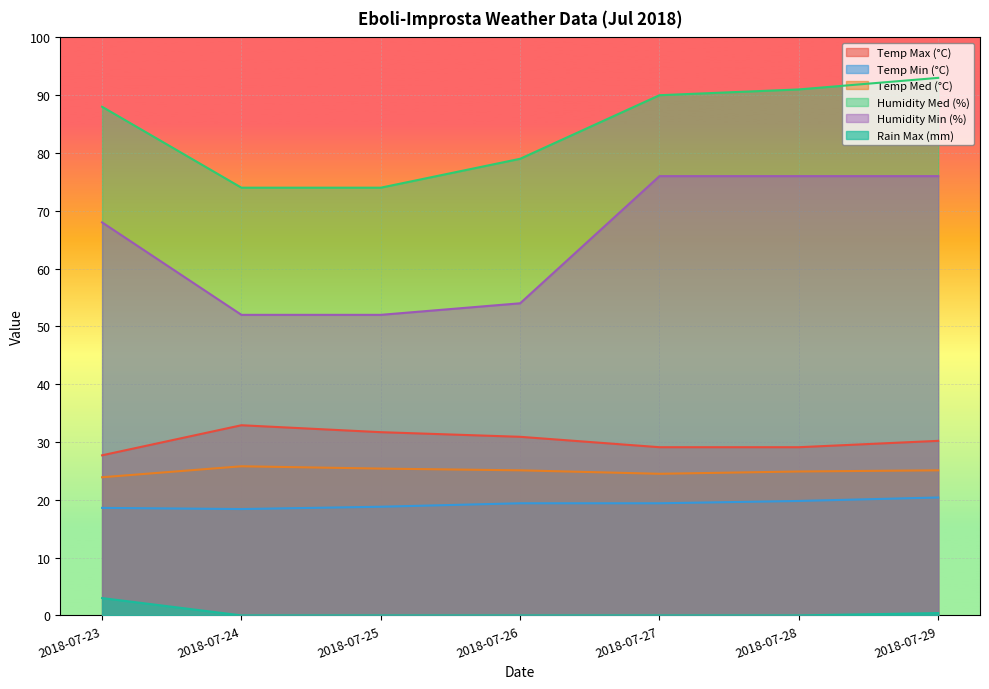

What are all the series names shown in the legend?

Temp Max (°C), Temp Min (°C), Temp Med (°C), Humidity Med (%), Humidity Min (%), Rain Max (mm)